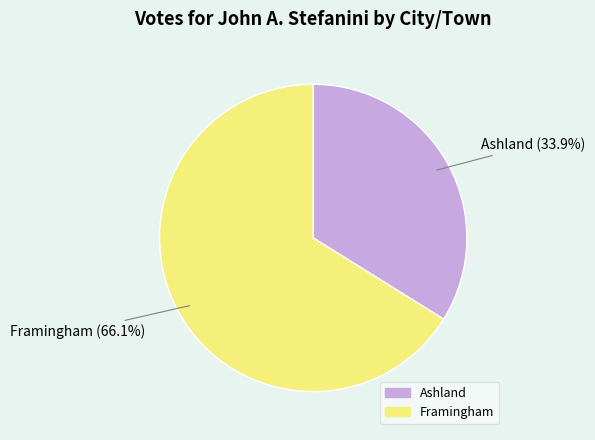

To the nearest percent, what portion does Ashland represent?

34%